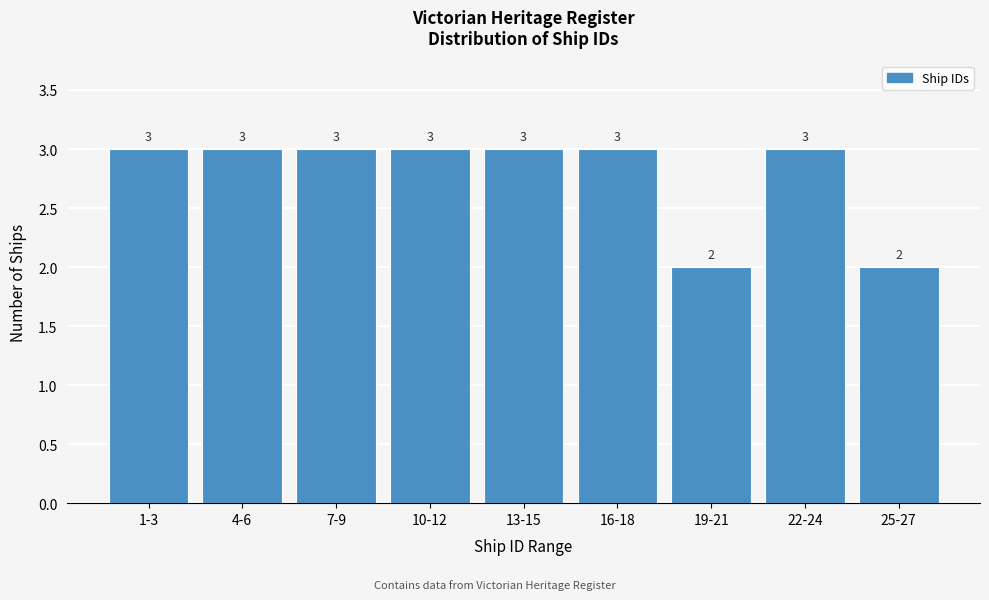

Reading left to right, transcribe all the data shown in this chart.

1-3=3	4-6=3	7-9=3	10-12=3	13-15=3	16-18=3	19-21=2	22-24=3	25-27=2